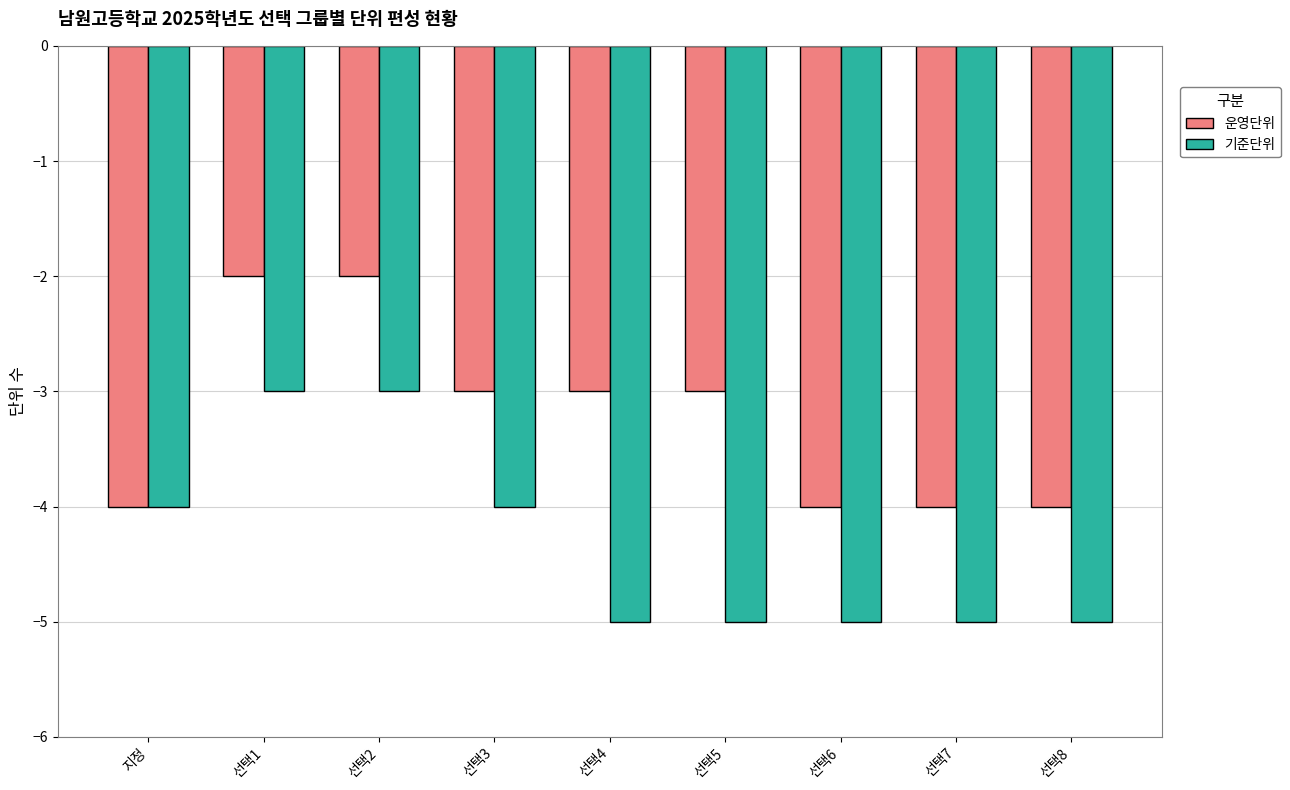

Rank the series at 선택3 from lowest to highest value.

기준단위, 운영단위